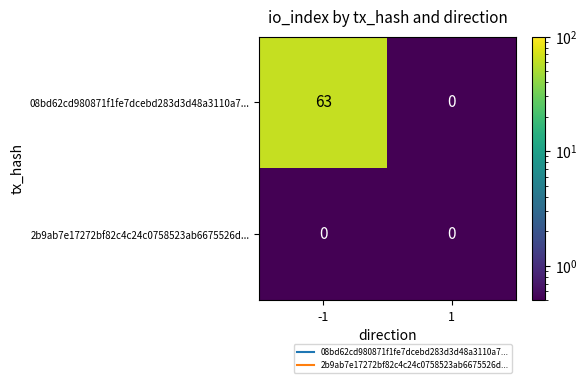

Which series has the largest total across all categories?

08bd62cd980871f1fe7dcebd283d3d48a3110a7...